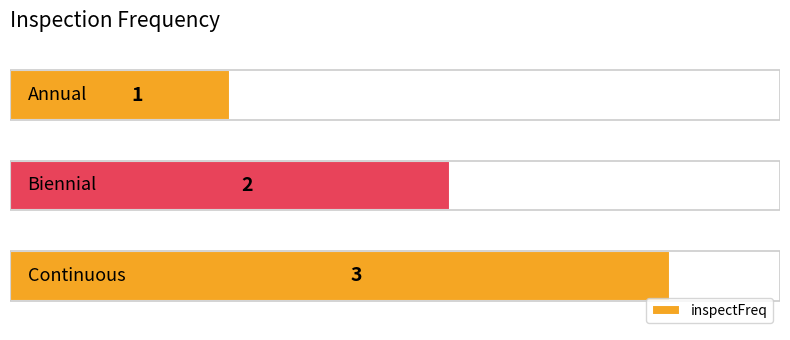

How many bars are there in total?

3